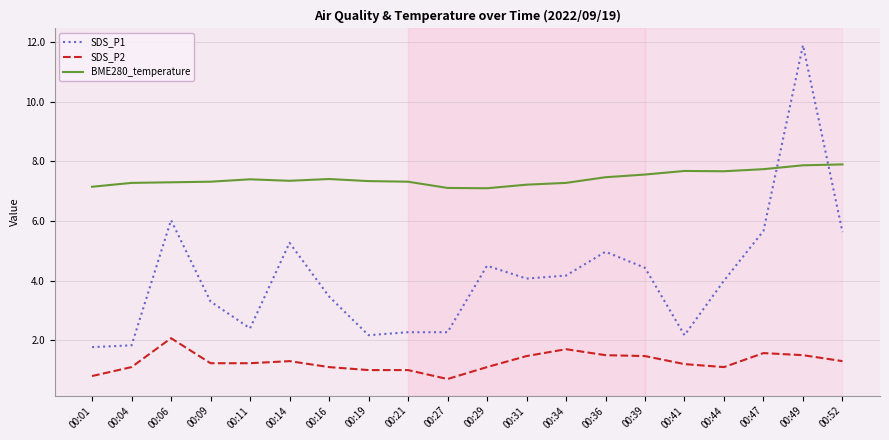

The BME280_temperature series shows 2.0 at 00:49. True or false?

False